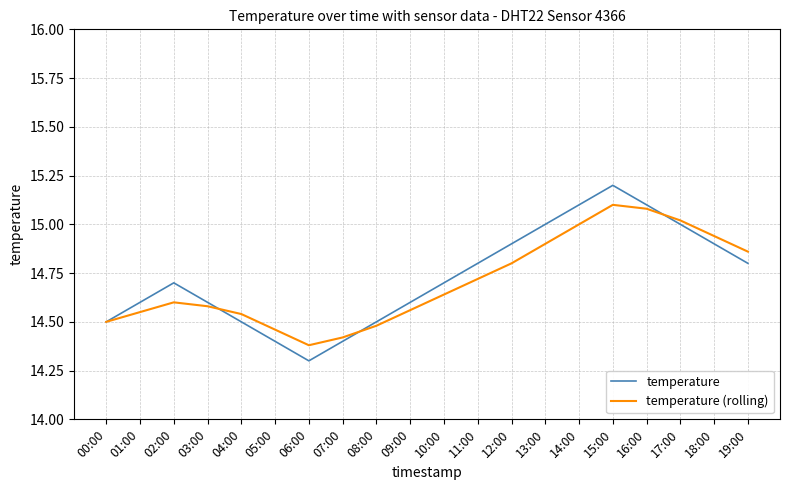

What is the greatest value displayed?

15.2